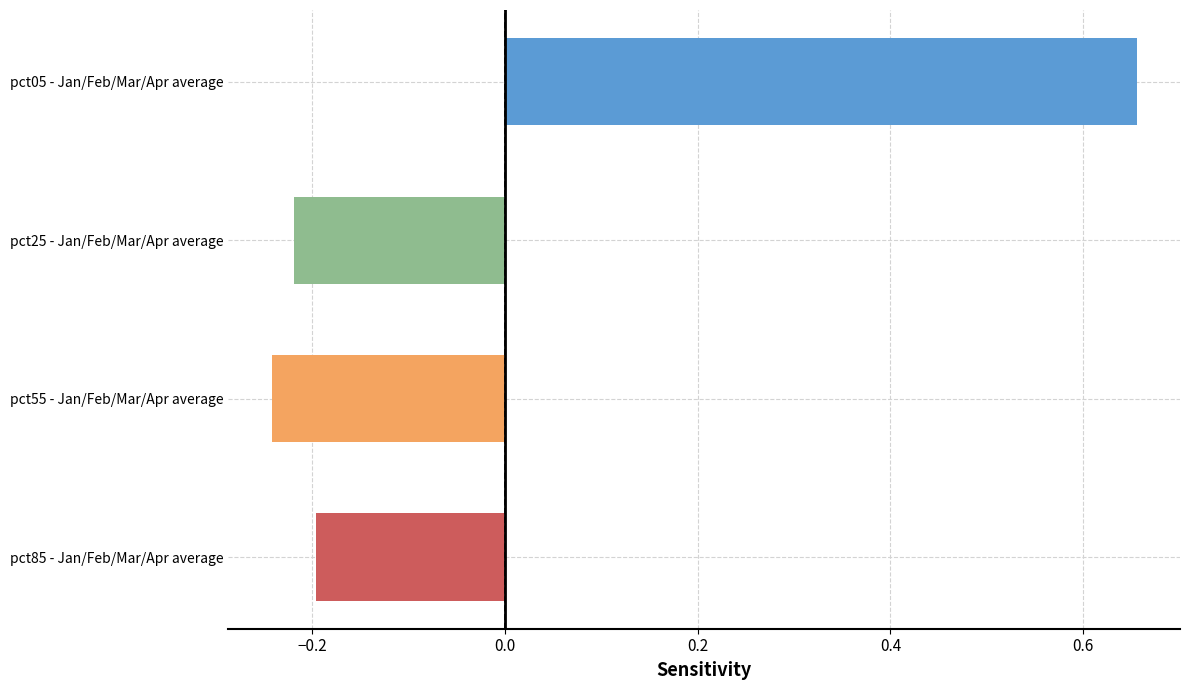

True or false: Apr has a value of 0.2 at pct65.

False